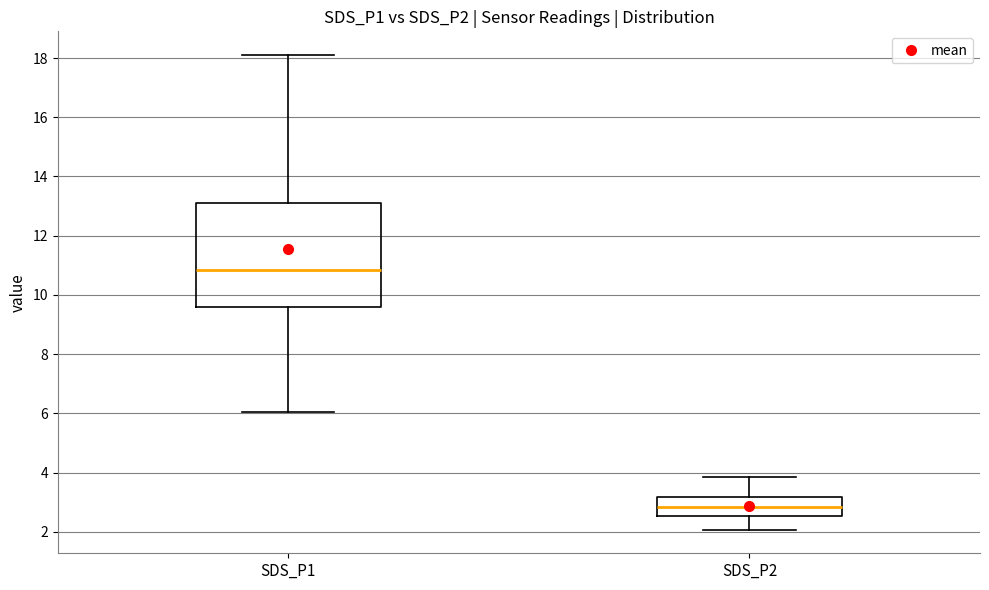

Reading left to right, transcribe this box plot: for each box, give where its median line is, the range the box spans, and where its two whiskers end, as read against the y-axis. The values are not printed on the chart, so give them approximately, as read against the axis.

SDS_P1: median 10.8, box 9.6 to 13.2, whiskers 6.0 to 18.2
SDS_P2: median 2.8, box 2.6 to 3.2, whiskers 2.0 to 3.8